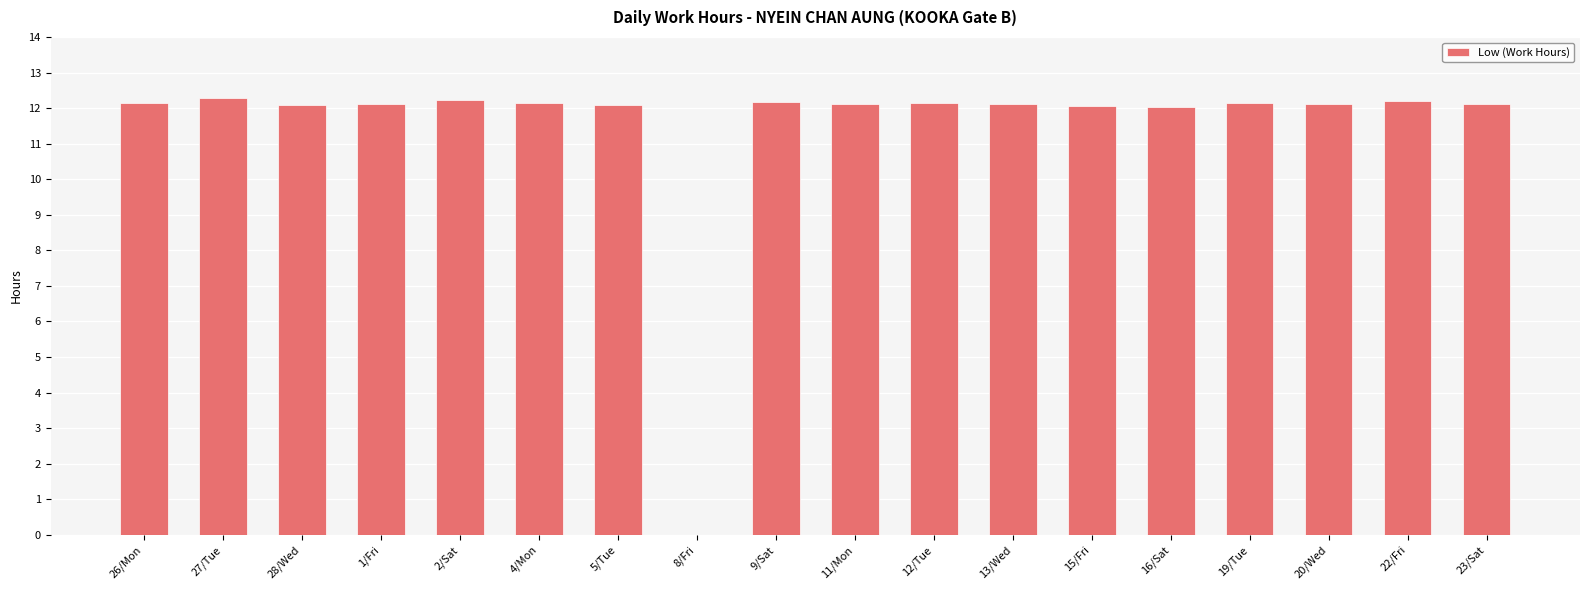

Approximately how many times larger is the value at 11/Mon compared to 5/Tue?

1.0